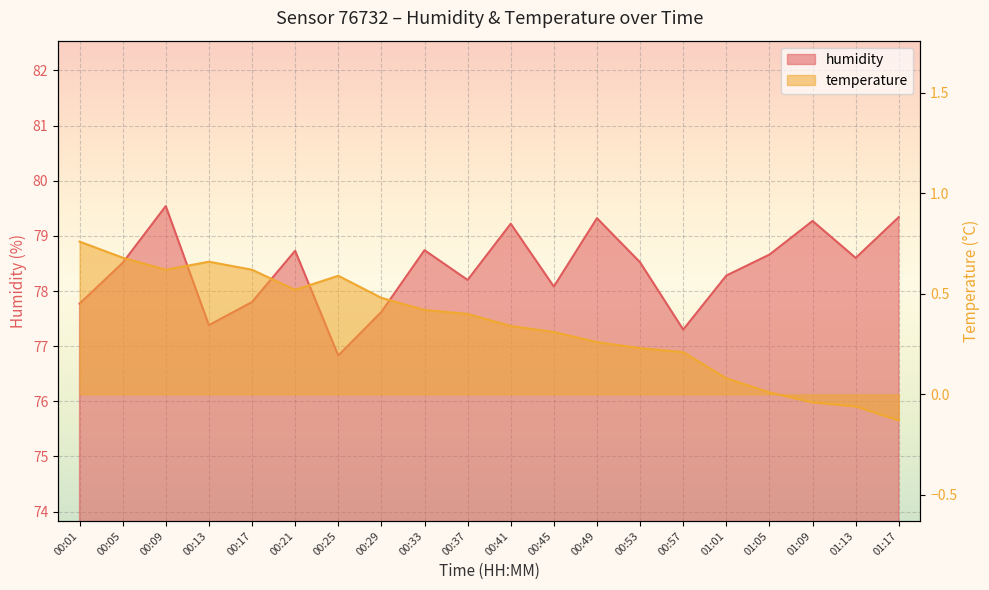

True or false: humidity has more than 2 interior local peaks.

True